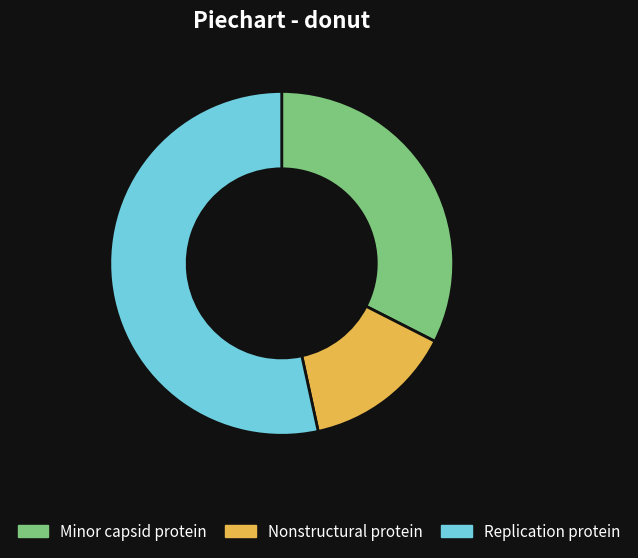

Rank the categories by value from lowest to highest.

Nonstructural protein, Minor capsid protein, Replication protein